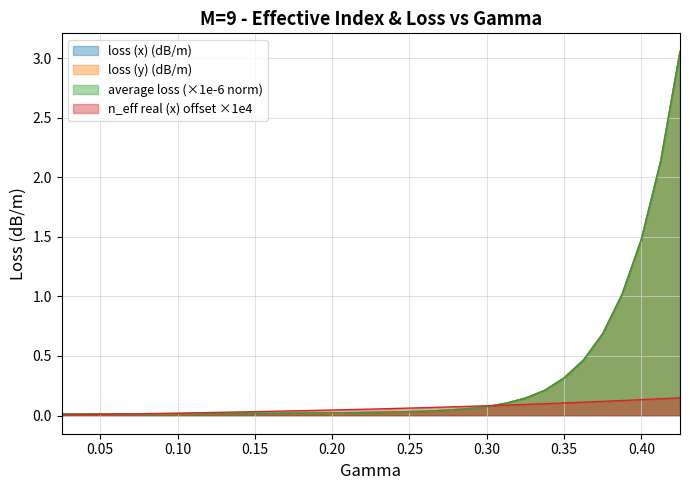

Which series has the largest range (max minus min)?

loss (y) (dB/m)